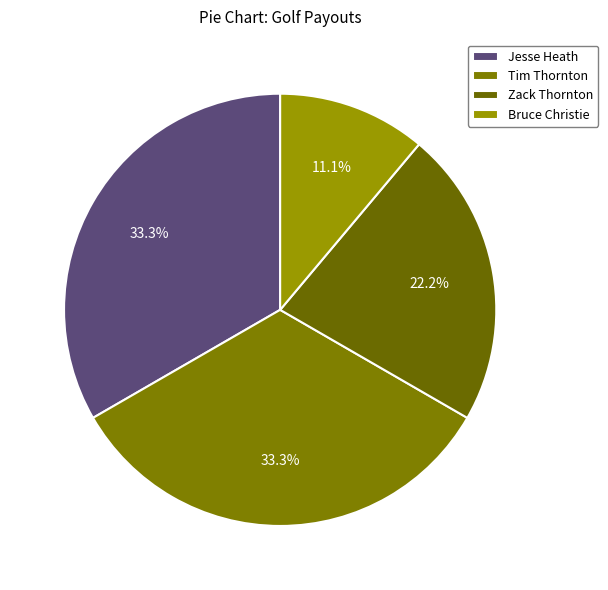

To the nearest percent, what is the average slice percentage?

25%